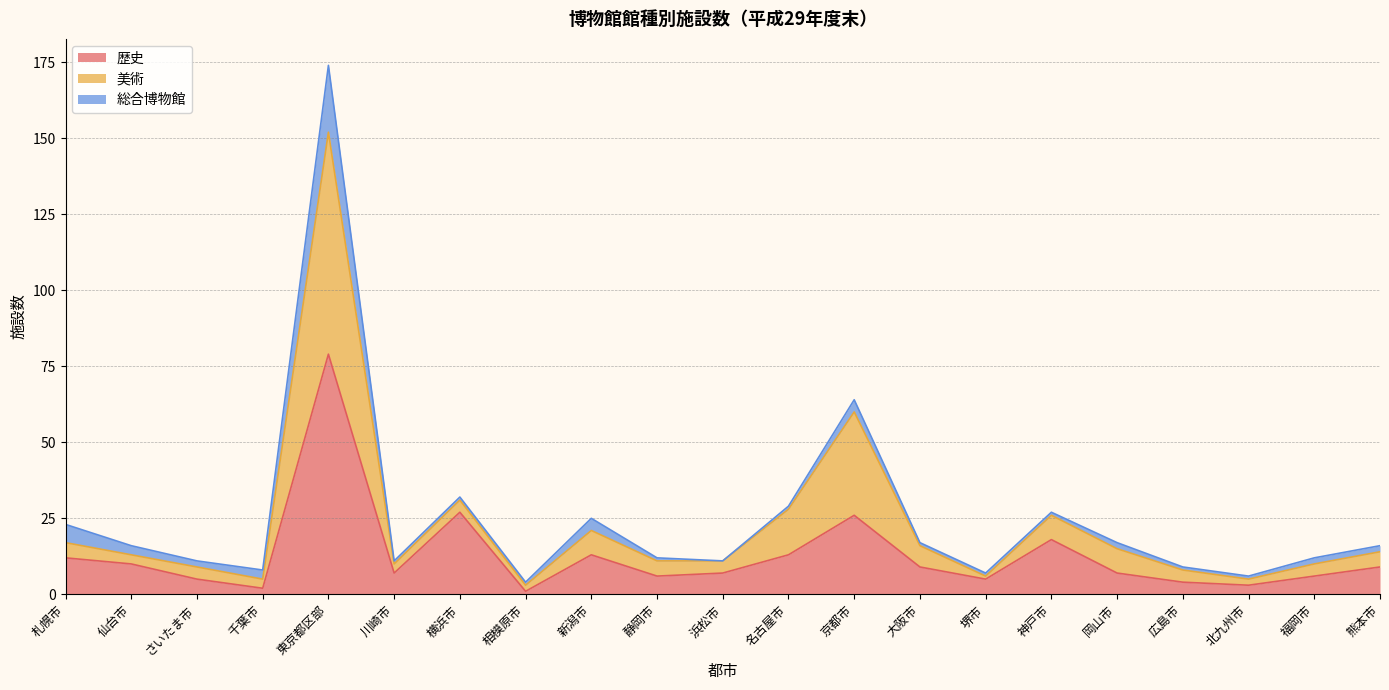

At which label does 歴史 reach its peak?

東京都区部